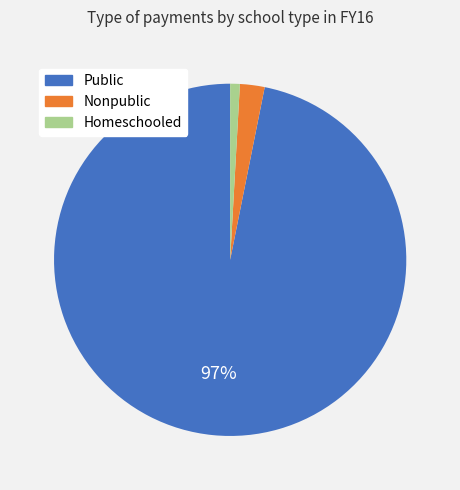

What is the majority slice?

Public